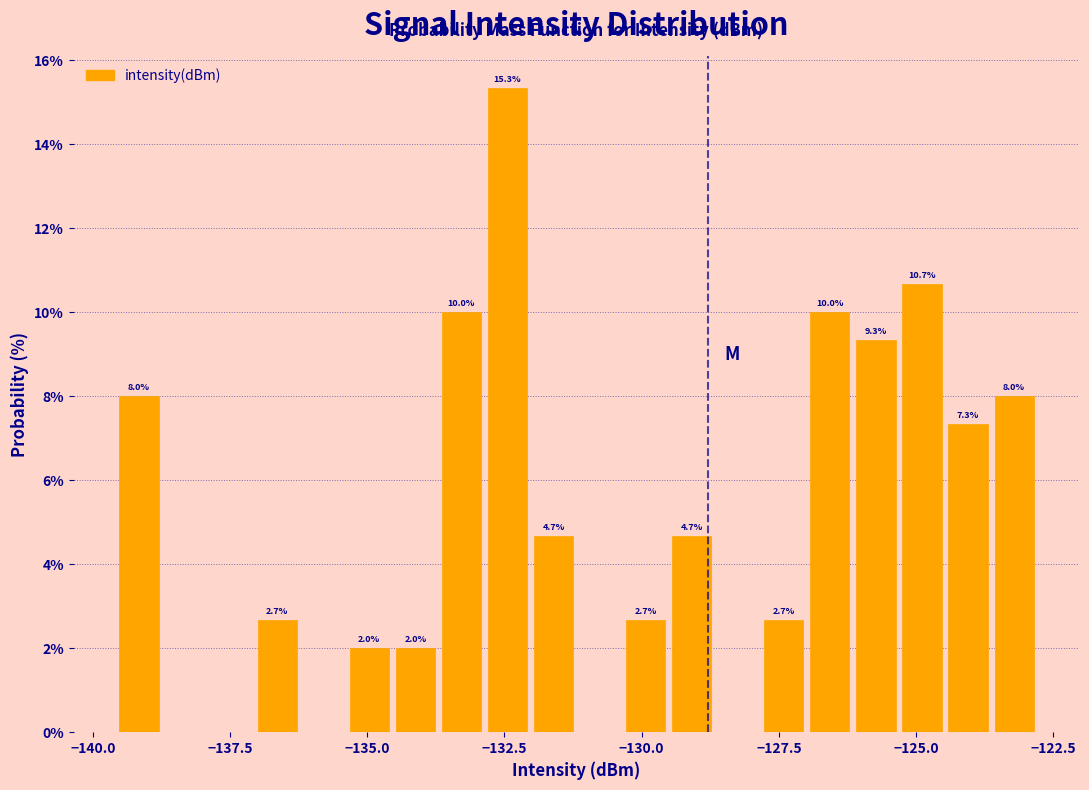

Around what value on the x-axis is the tallest bar? Give the approximate position of its centre, as read against the axis.

-132.5